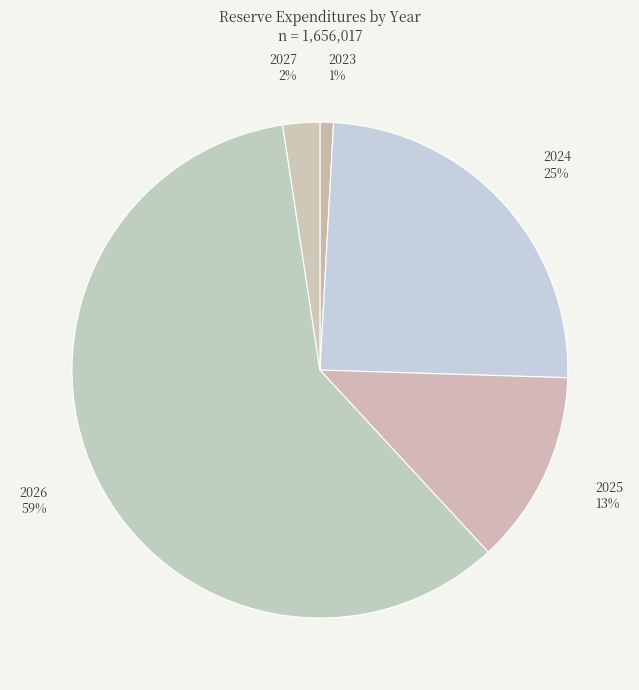

The 2026 slice represents 59% of the pie. True or false?

True